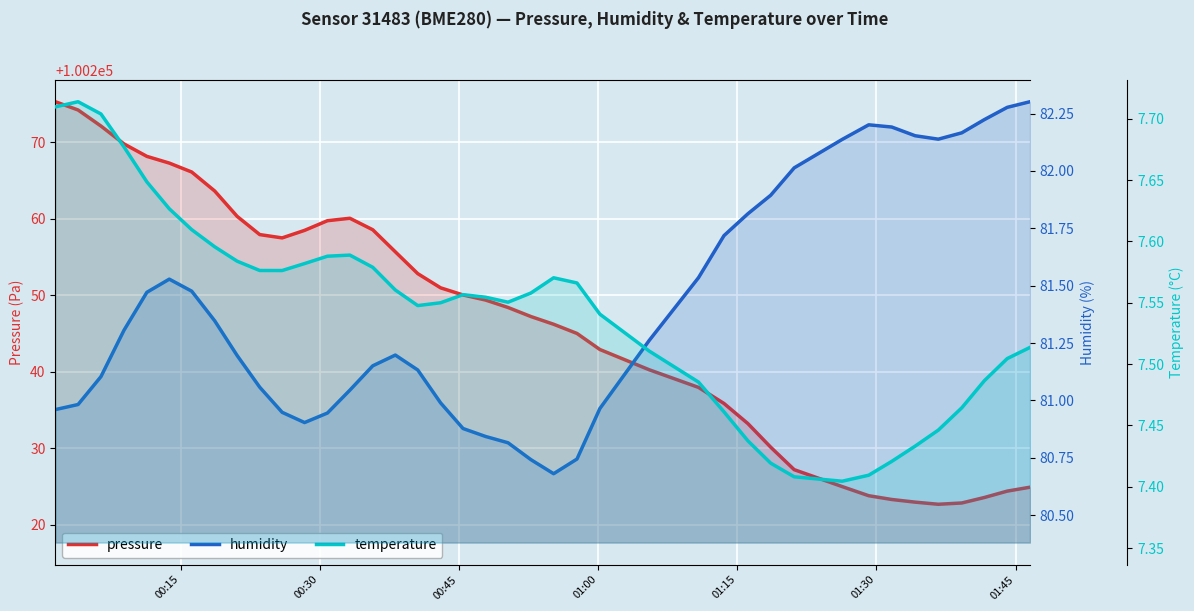

What is the smallest value displayed?

7.4